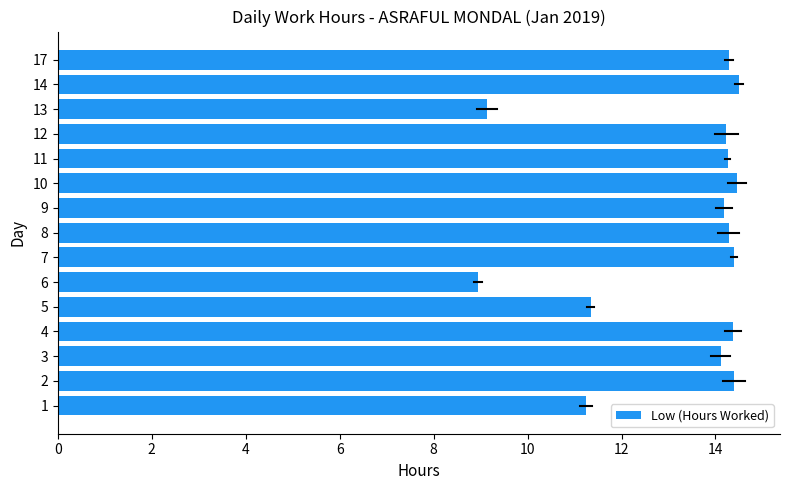

What is the difference between the second highest and minimum values?

5.5